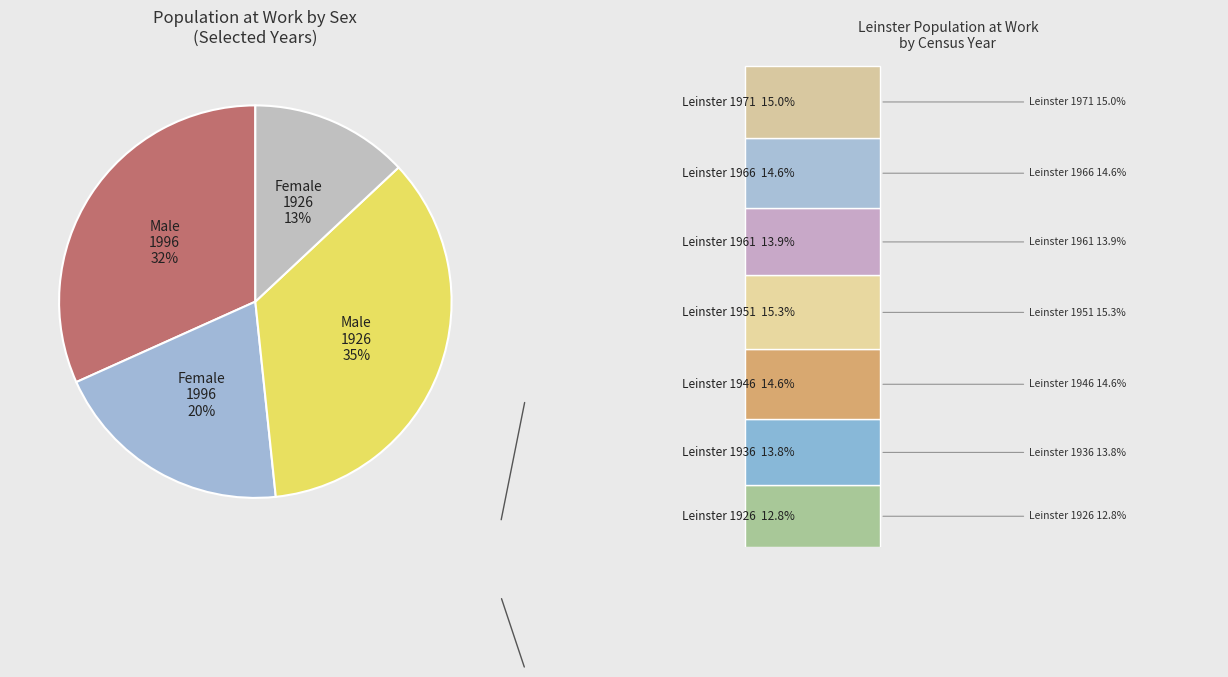

To the nearest percent, what portion does Leinster 1971 represent?

15%